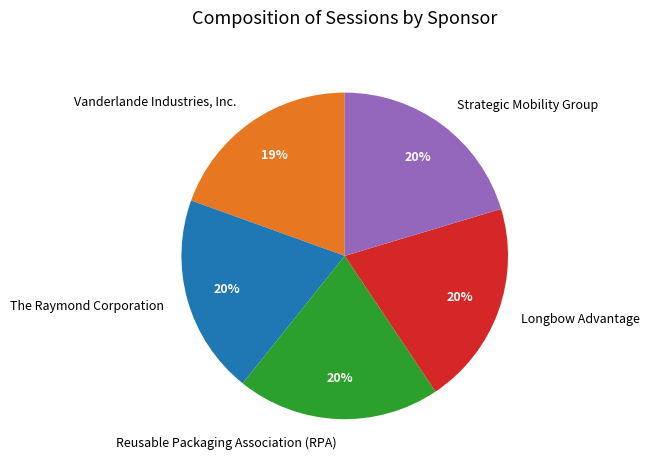

Is Longbow Advantage the majority of the pie?

No